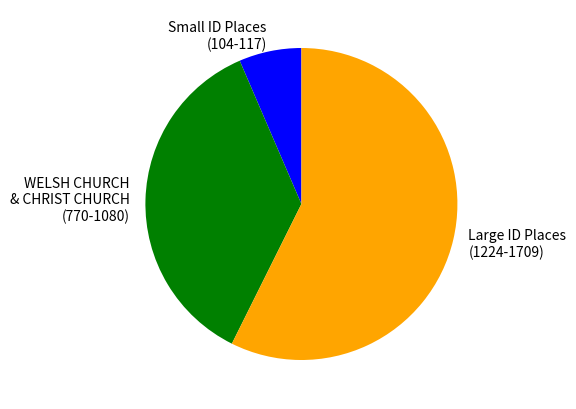

Approximately how many times larger is the value at Large ID Places (1224-1709) compared to Small ID Places (104-117)?

8.9